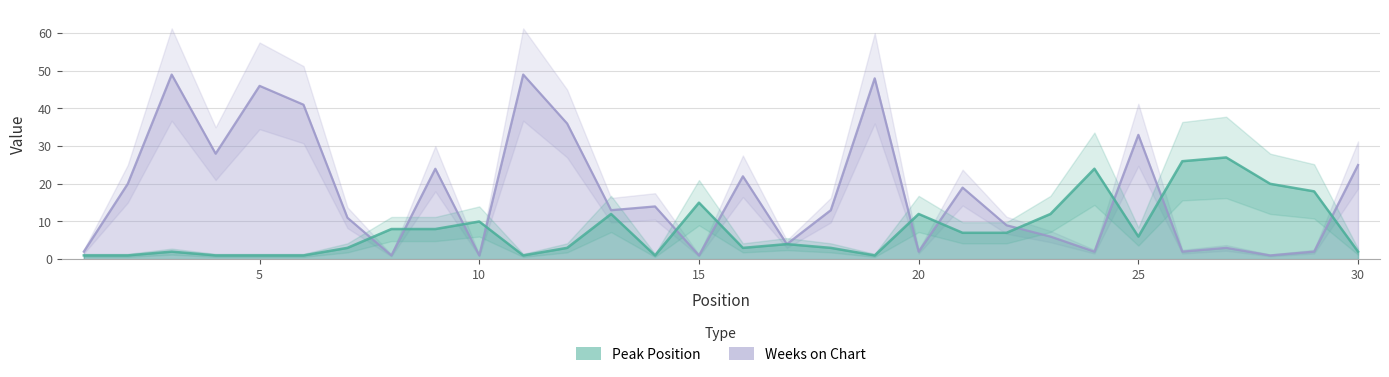

Is it true that Weeks on Chart equals 6 at 21?

False